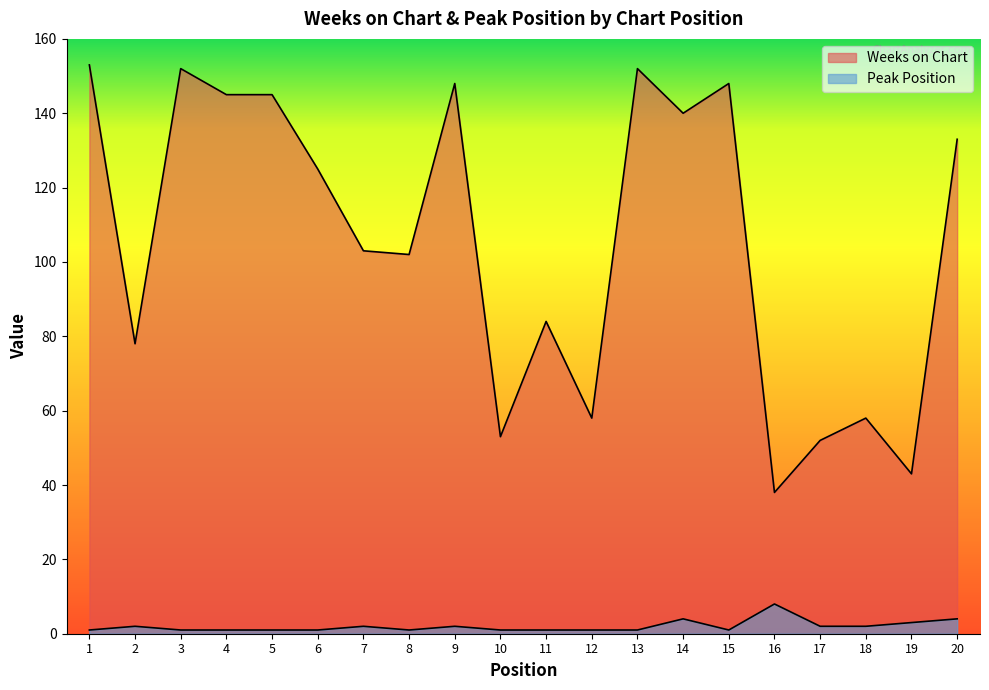

How many lines are shown in the chart?

2